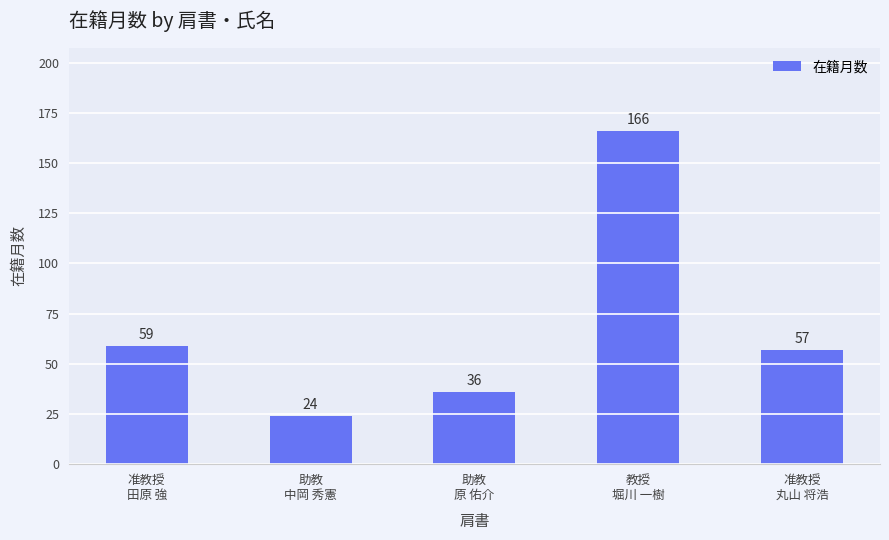

List the labels in order of value, largest first.

教授
堀川 一樹, 准教授
田原 強, 准教授
丸山 将浩, 助教
原 佑介, 助教
中岡 秀憲